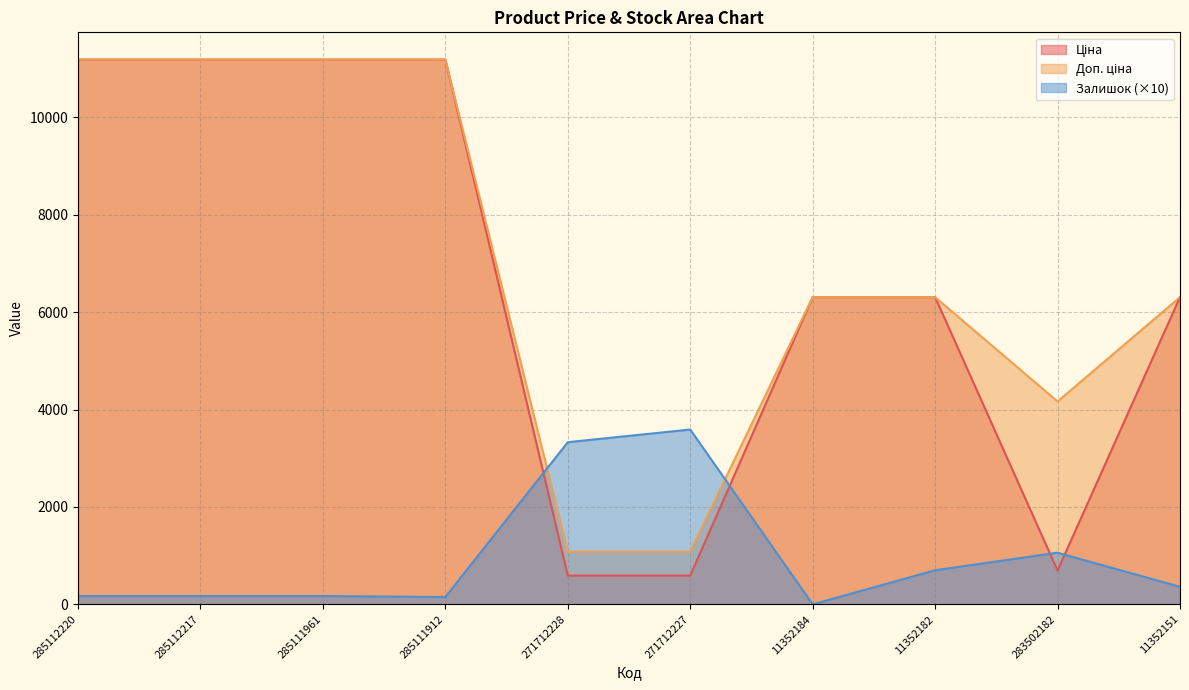

The value of Ціна at 271712227 is 589.9. True or false?

True